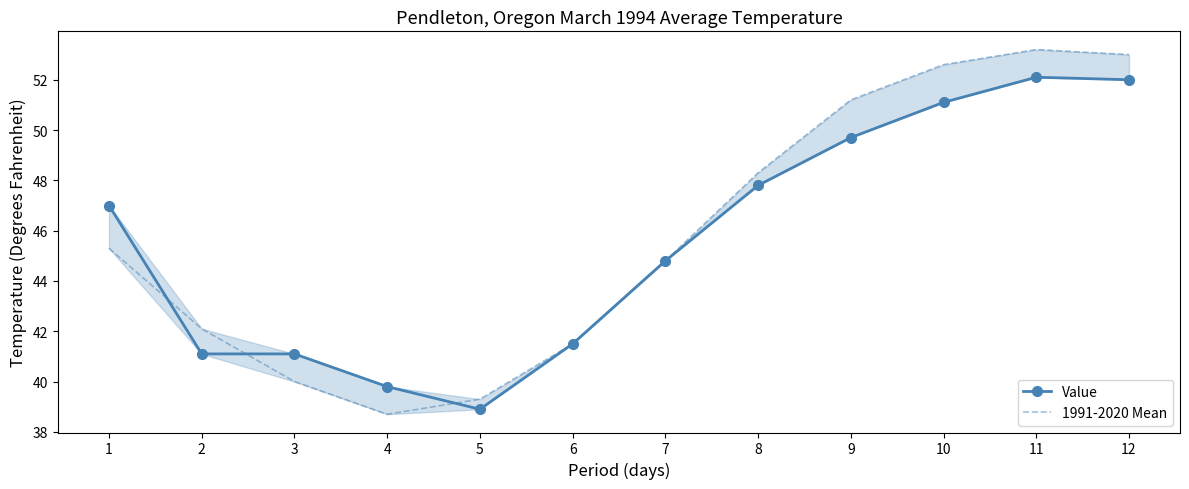

True or false: 1991-2020 Mean has more than 2 points higher than both neighbors.

False